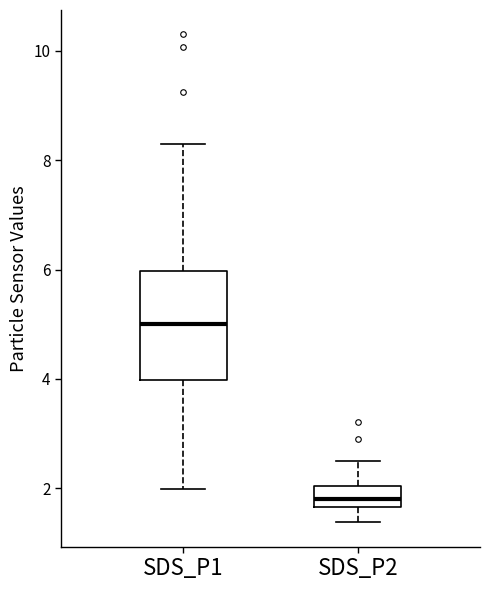

Where is the lower edge of the box for SDS_P2 on the y-axis? The values are not printed on the chart, so give them approximately, as read against the axis.

1.6